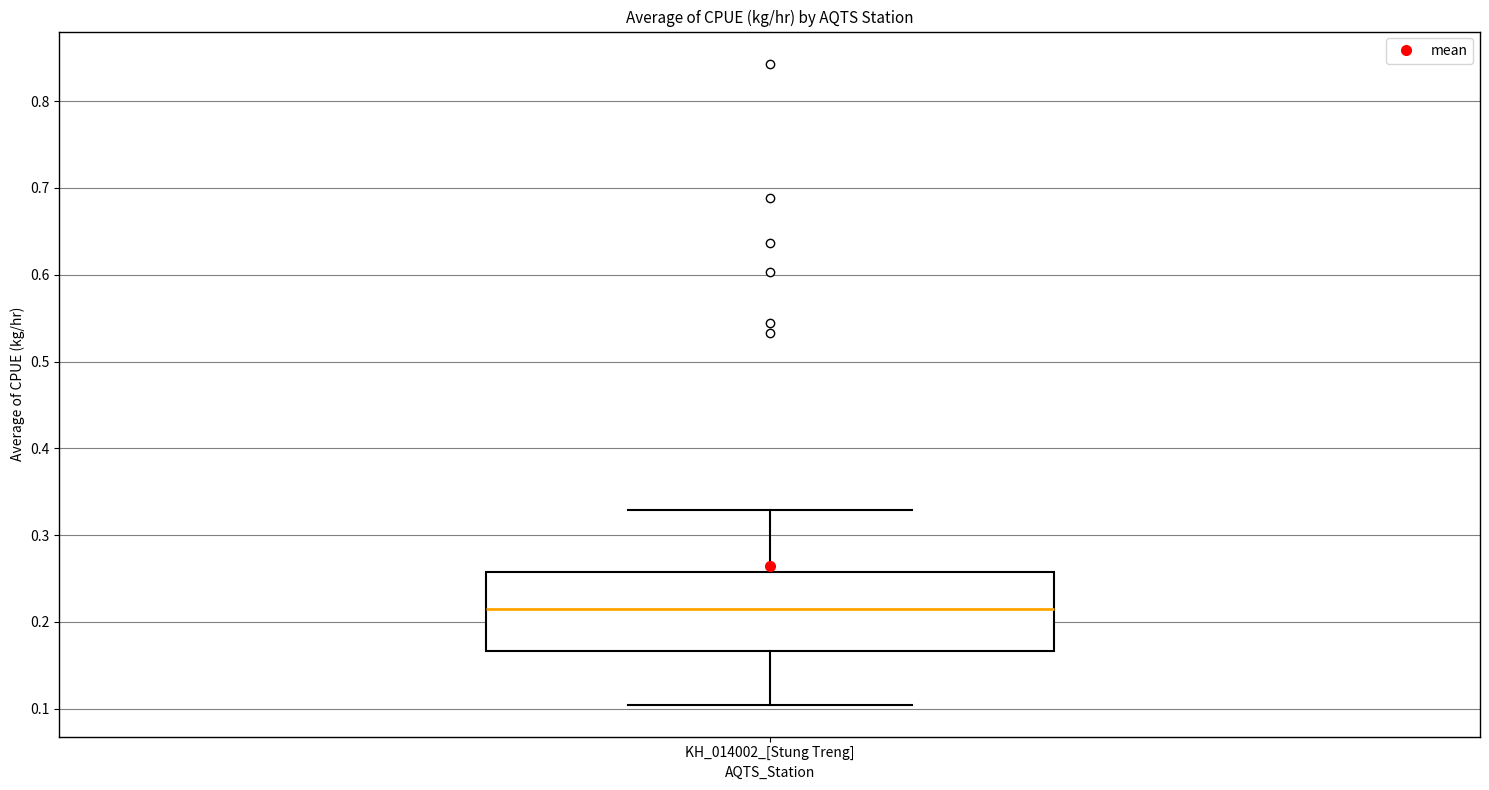

Where is the lower edge of the box for KH_014002_[Stung Treng] on the y-axis? The values are not printed on the chart, so give them approximately, as read against the axis.

0.17